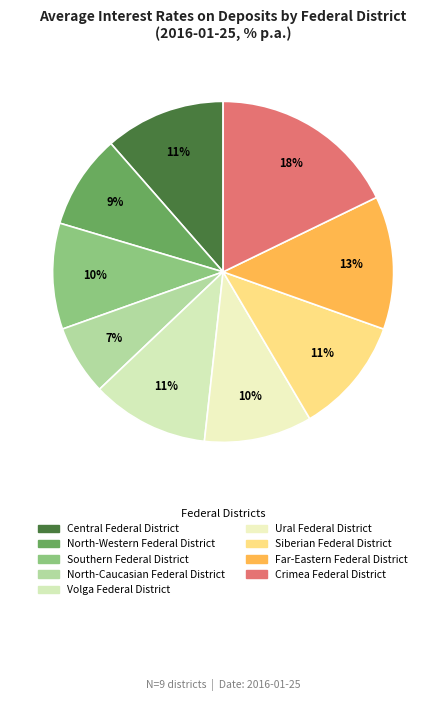

The Volga Federal District slice represents 11% of the pie. True or false?

True